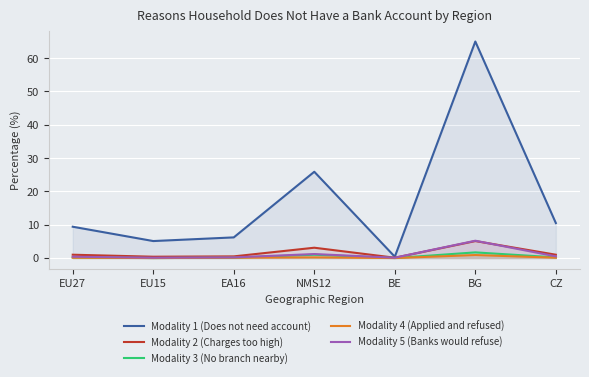

What position from the left is NMS12?

4